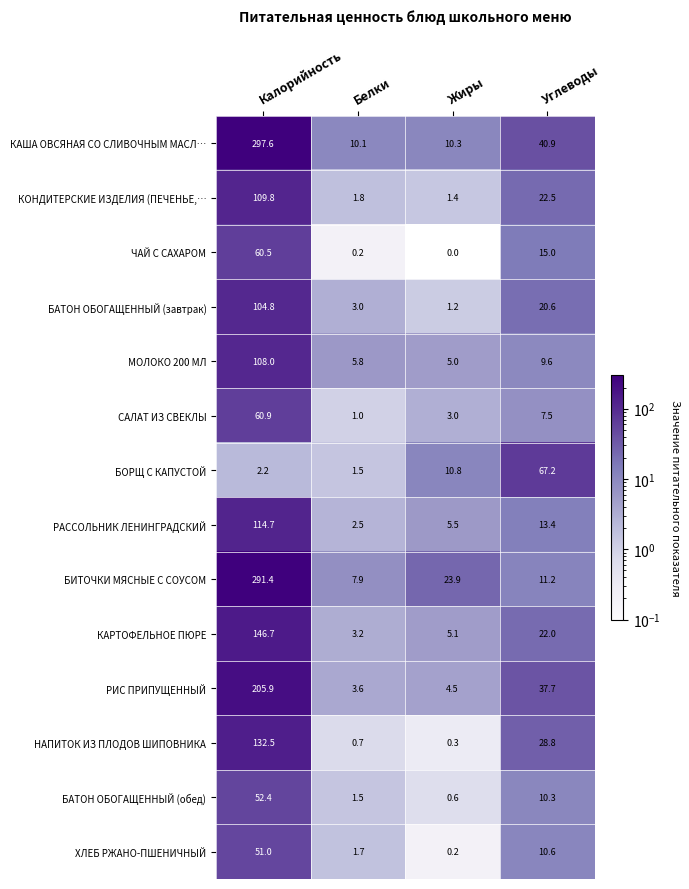

How many data points does each series have?

4